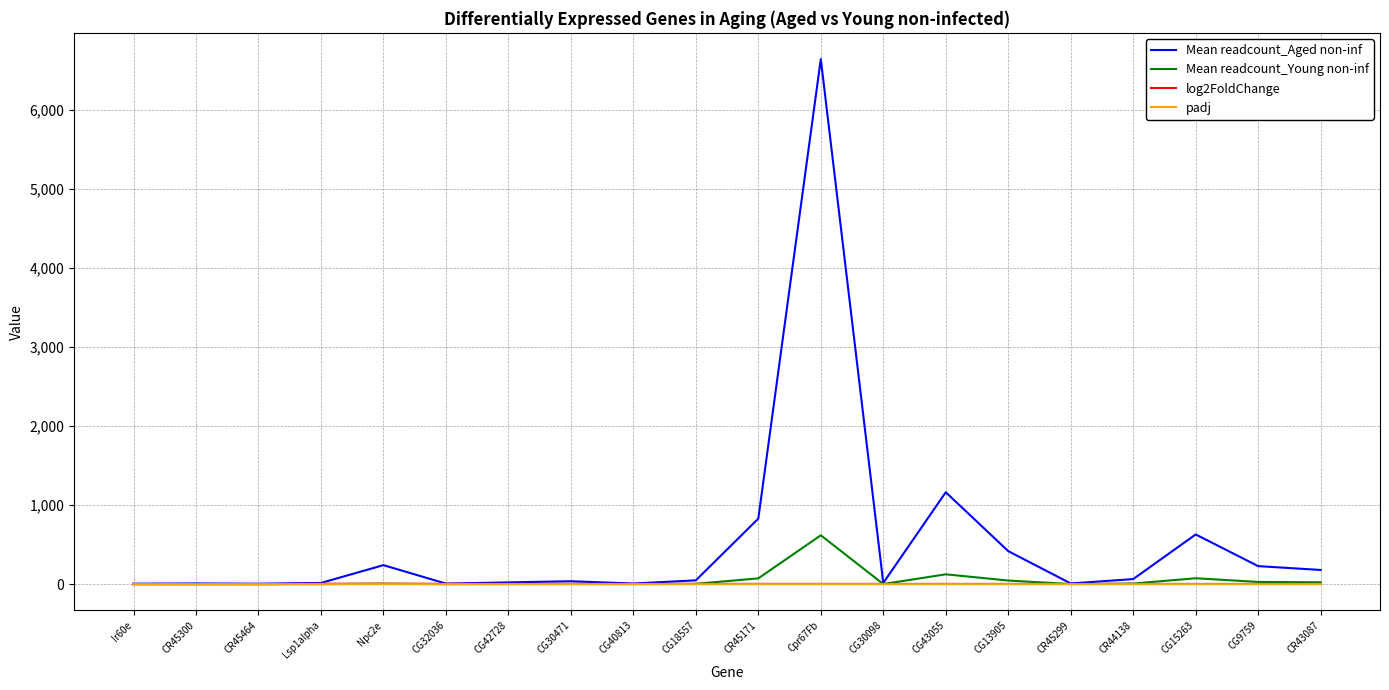

Which category has the highest value across all series?

Cpr67Fb